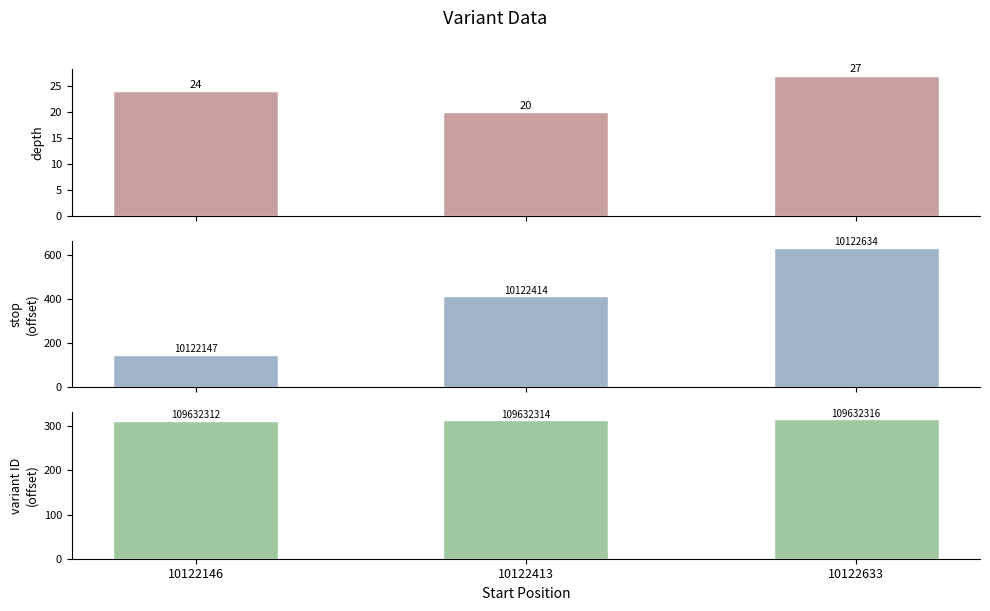

What is the sum of all stop values?

1195